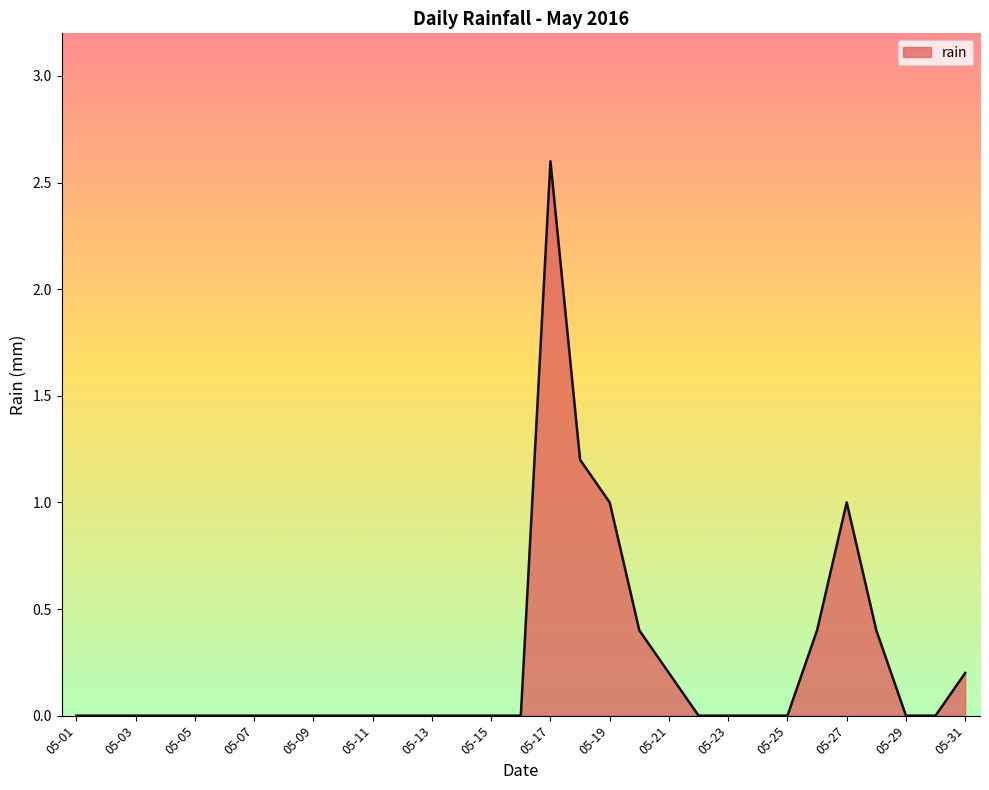

What is the maximum value shown in the chart?

2.6